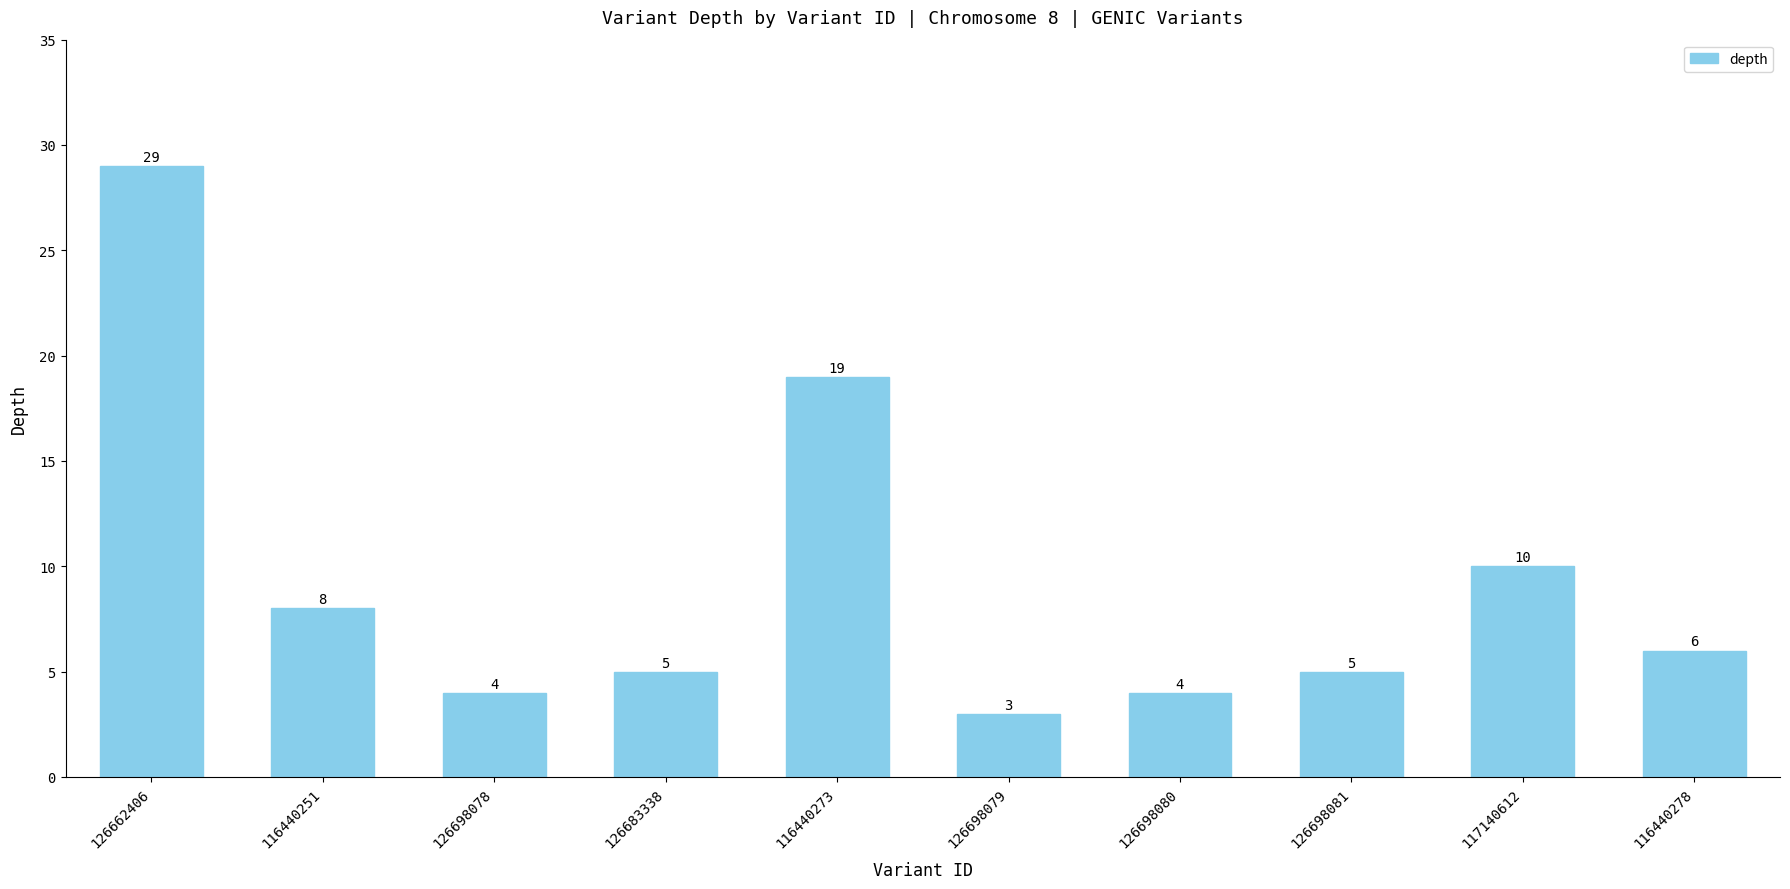

What is the value of the 2nd bar from the left?

8